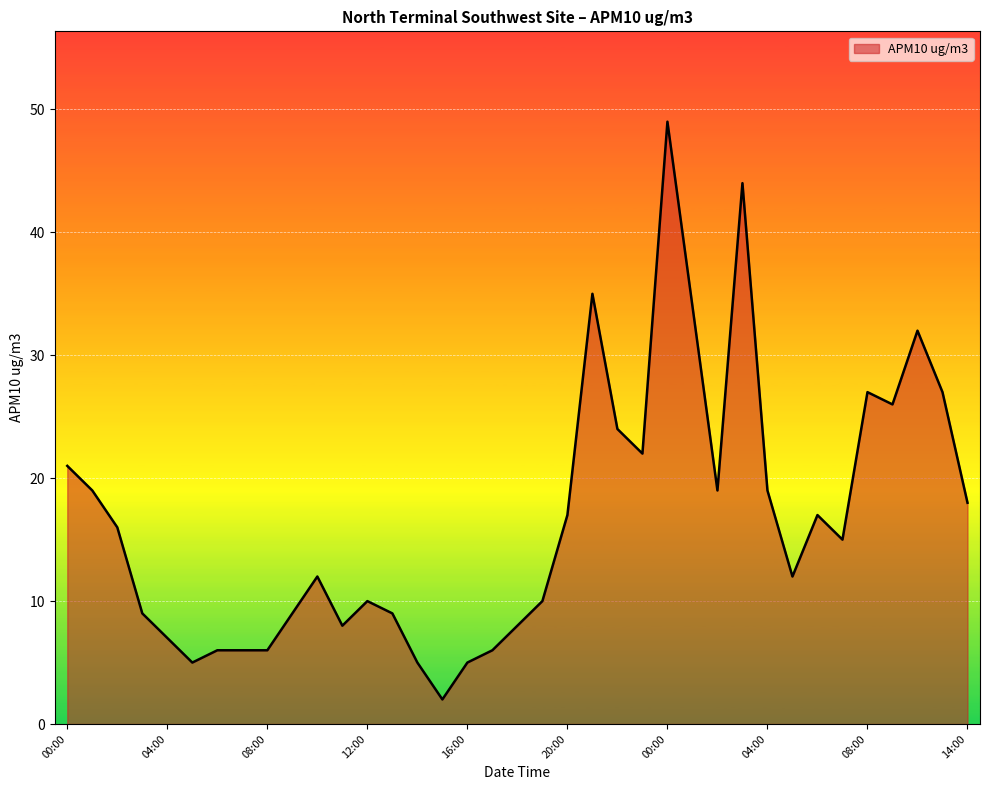

List the labels in order of value, largest first.

00:00, 03:00, 21:00, 01:00, 10:00, 08:00, 11:00, 09:00, 22:00, 23:00, 00:00, 01:00, 02:00, 04:00, 14:00, 20:00, 06:00, 02:00, 07:00, 10:00, 05:00, 12:00, 19:00, 03:00, 09:00, 13:00, 11:00, 18:00, 04:00, 06:00, 07:00, 08:00, 17:00, 05:00, 14:00, 16:00, 15:00